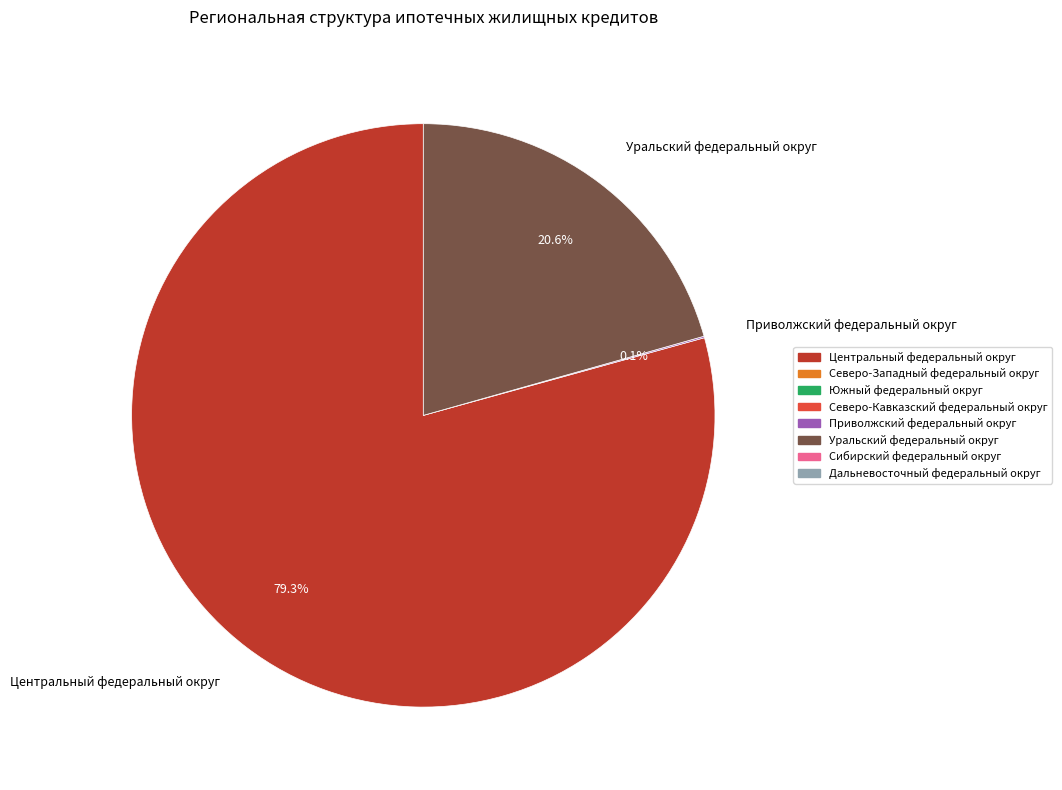

Which category has the biggest portion of the pie?

Центральный федеральный округ